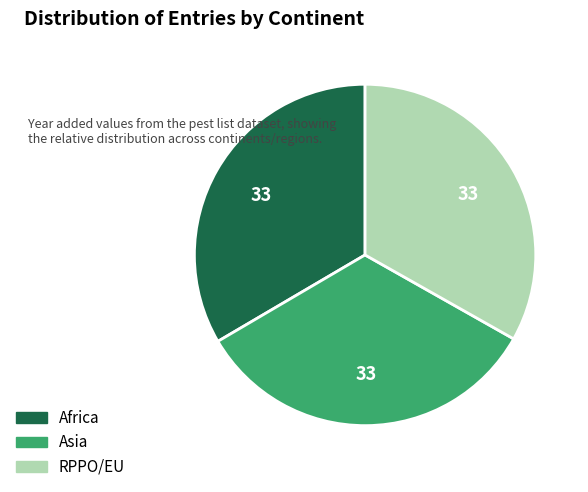

Is there any slice that represents more than half of the pie?

No